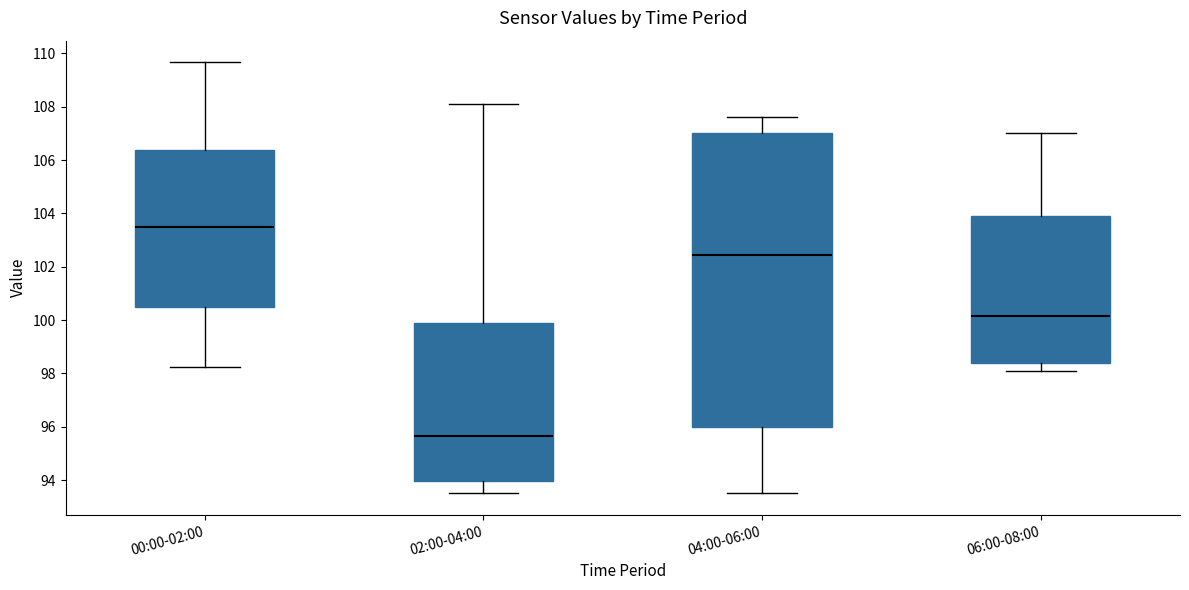

Reading left to right, read every box against the y-axis: the position of its median line, the range the box covers, and the ends of its whiskers. The values are not printed on the chart, so give them approximately, as read against the axis.

00:00-02:00: median 103.6, box 100.6 to 106.4, whiskers 98.2 to 109.6
02:00-04:00: median 95.6, box 94.0 to 100.0, whiskers 93.6 to 108.2
04:00-06:00: median 102.4, box 96.0 to 107.0, whiskers 93.6 to 107.6
06:00-08:00: median 100.2, box 98.4 to 104.0, whiskers 98.2 to 107.0